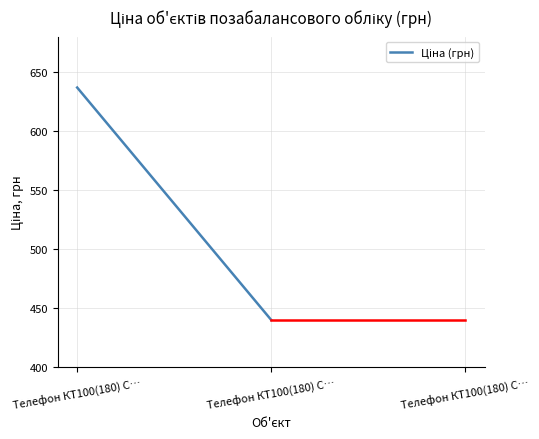

Approximately how many times larger is the value at Телефон КТ100(180) С… compared to Телефон КТ100(180) С…?

0.7